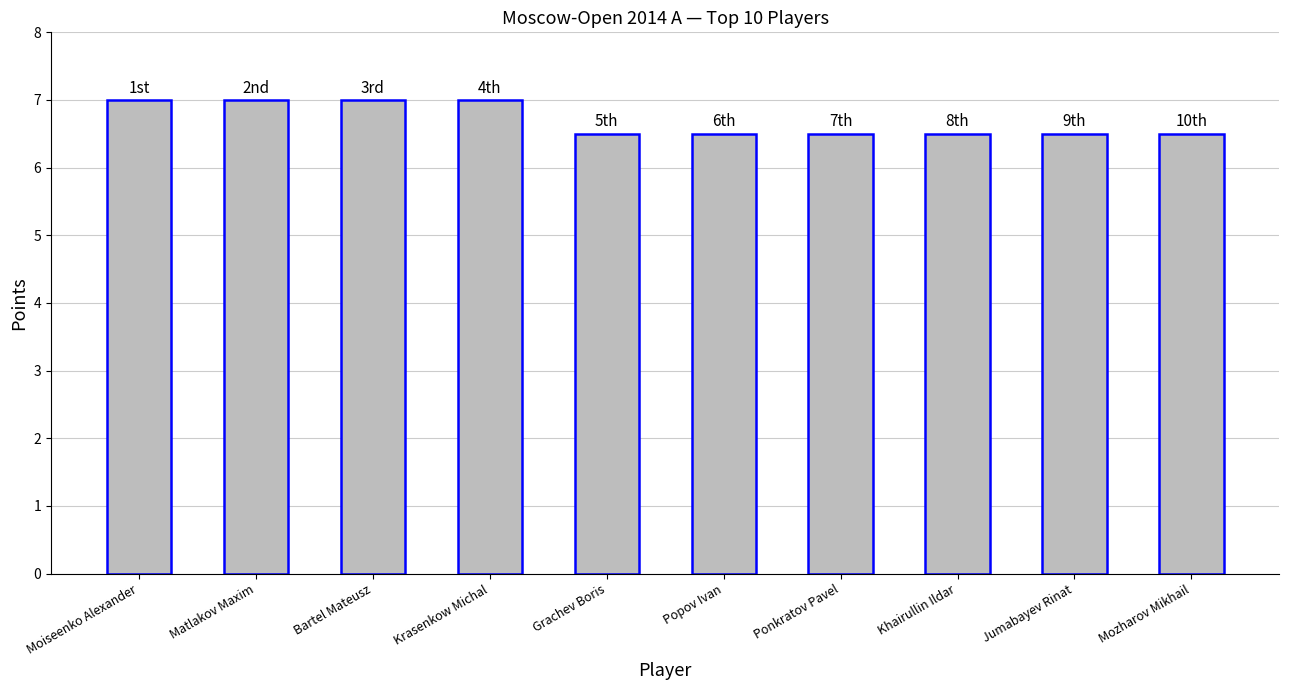

What is the value of the 10th bar from the left?

6.5